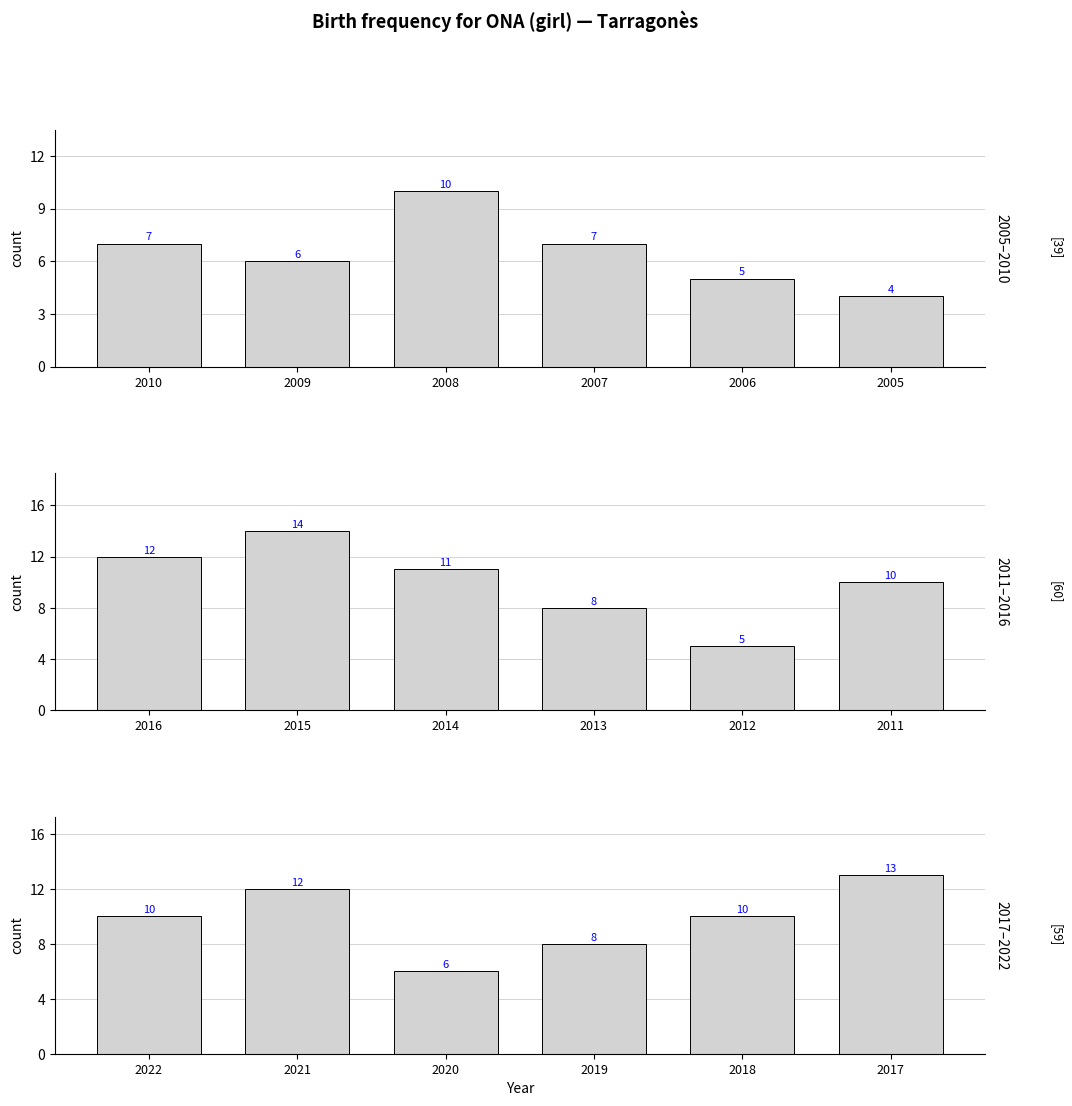

What is the highest value of the 2017–2022 series?

13